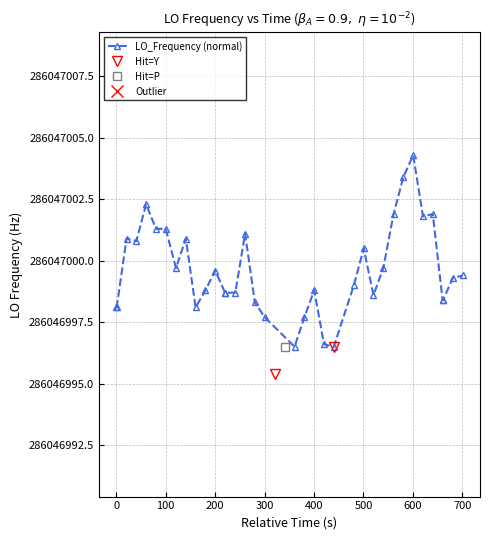

Is it true that the value at 11 is 286046999.6?

True